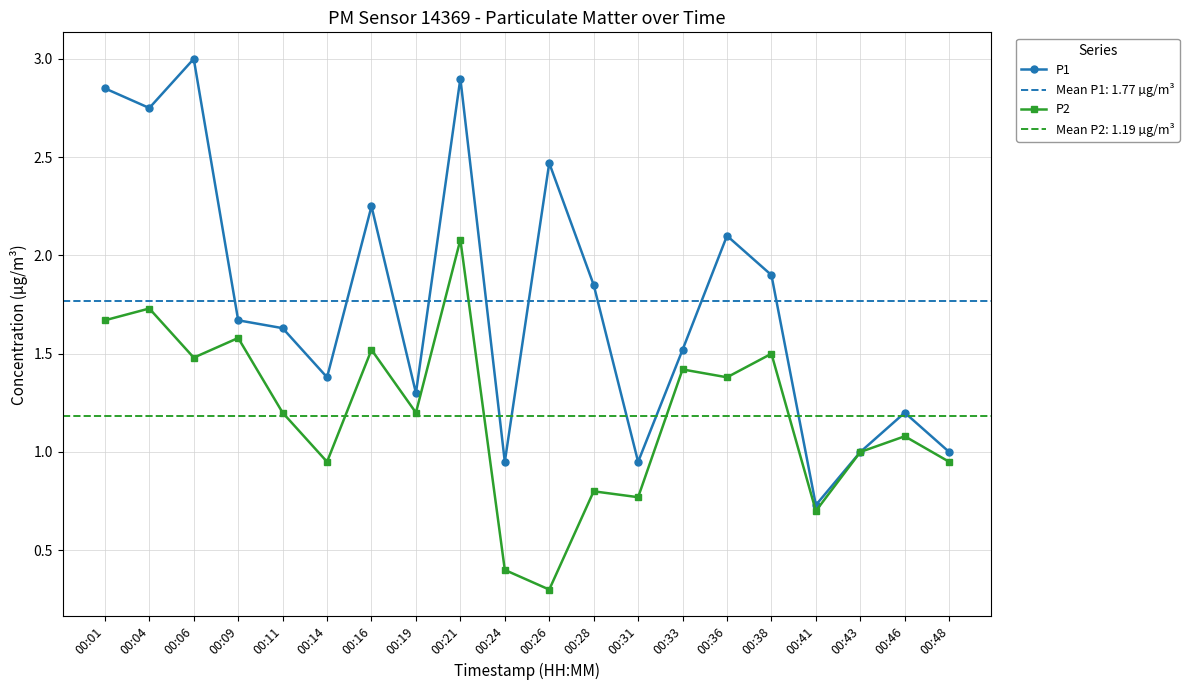

Rank the series by their average value, from lowest to highest.

P2, P1